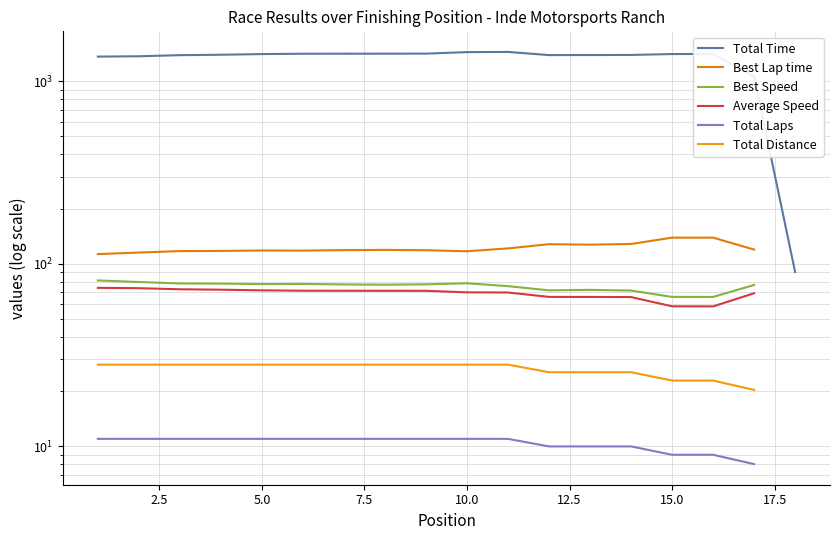

True or false: Best Speed and Total Time cross at least once.

False